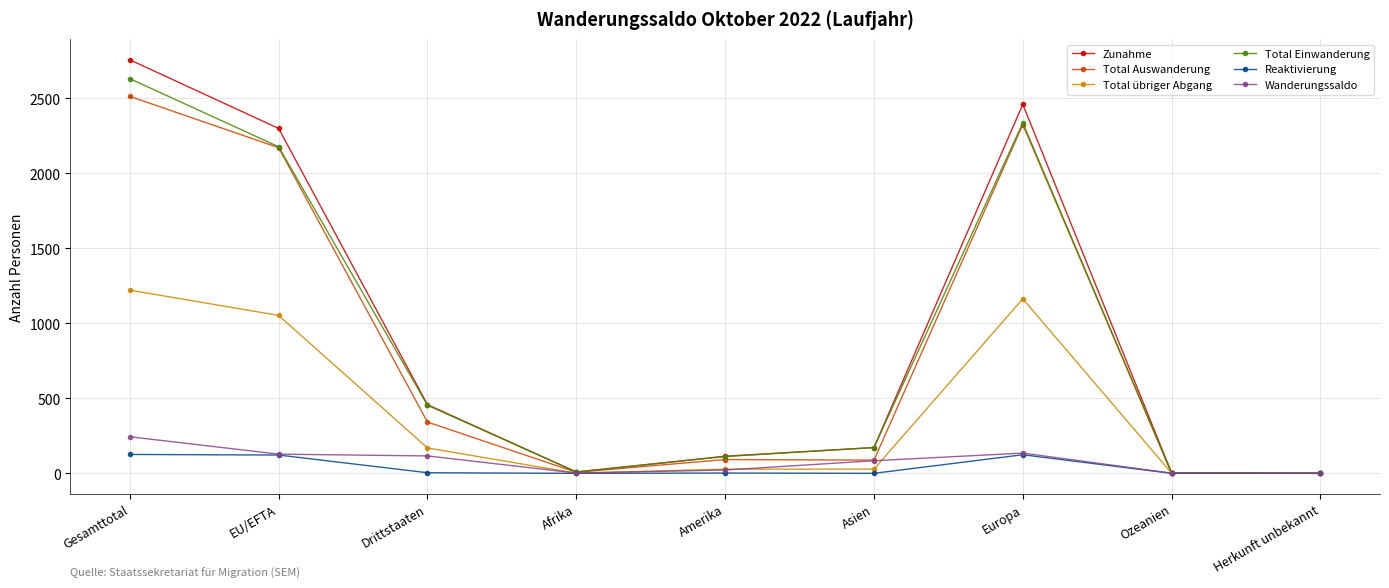

What is the sum of the Total Auswanderung values at Ozeanien and Amerika?

93